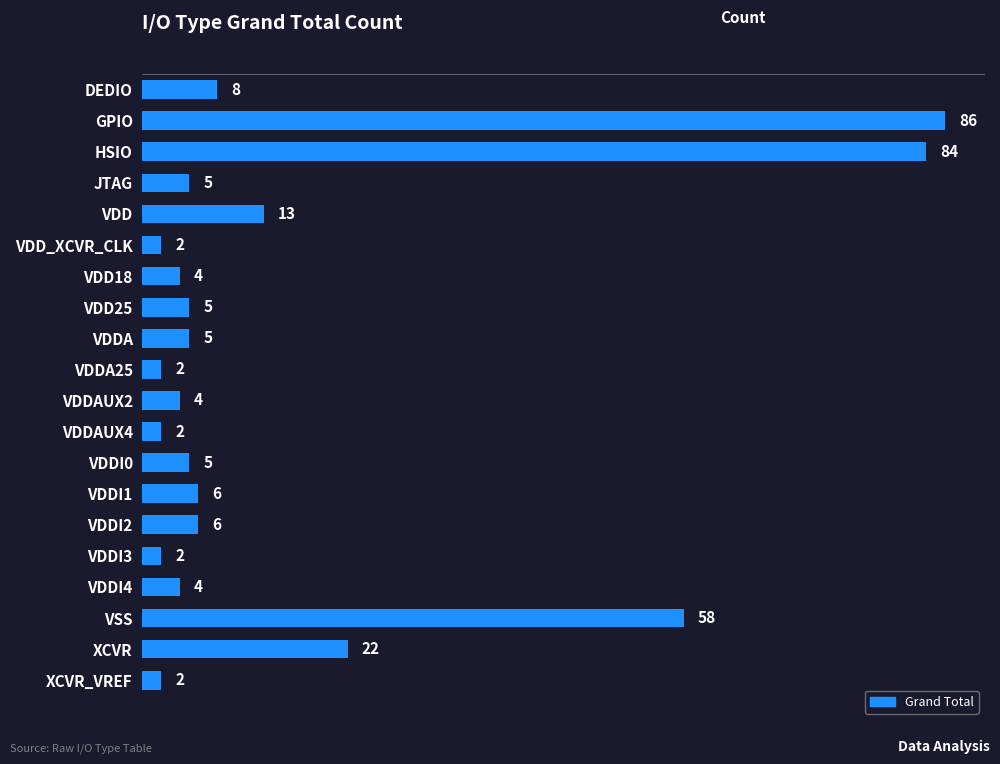

Where is the data nearest to the value 44?

VSS